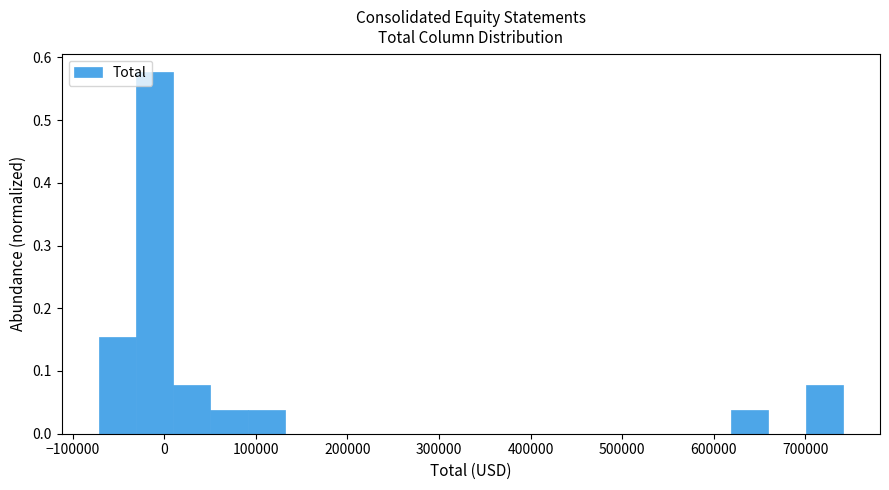

Over which range of the x-axis is the bar tallest?

-30000 to 10000